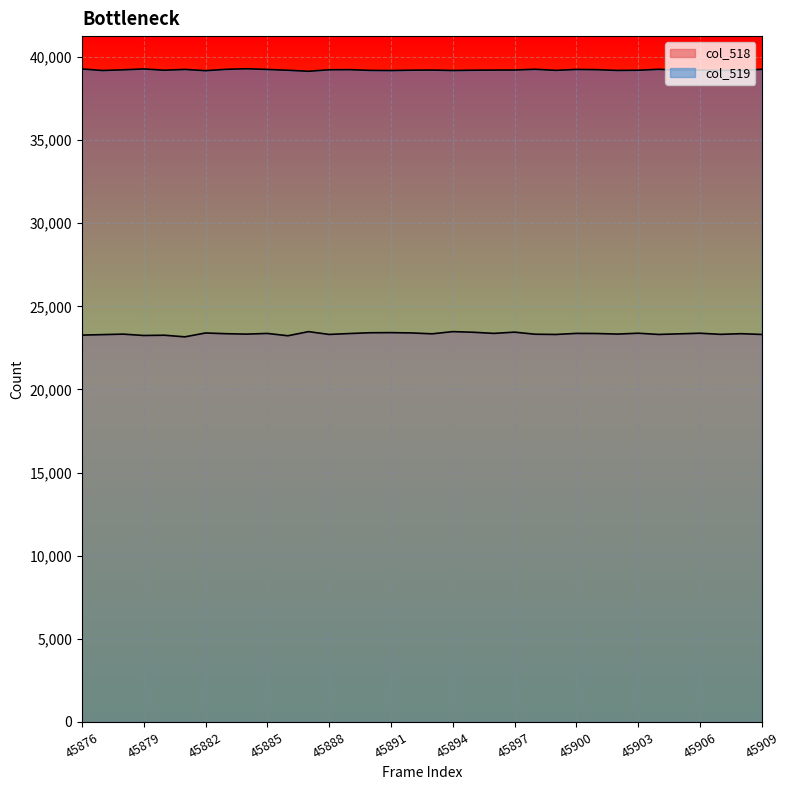

Rank the categories by col_518 value from lowest to highest.

45881, 45886, 45879, 45880, 45876, 45877, 45899, 45904, 45909, 45888, 45907, 45898, 45878, 45884, 45902, 45905, 45893, 45883, 45908, 45889, 45901, 45885, 45896, 45900, 45903, 45906, 45882, 45892, 45890, 45891, 45895, 45897, 45887, 45894